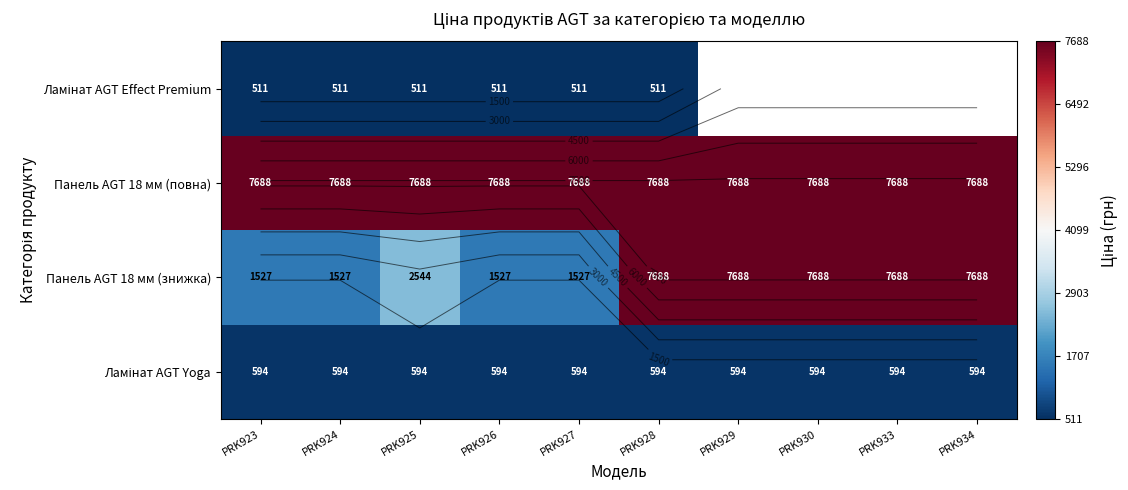

At which category is the sum across all series the highest?

PRK928